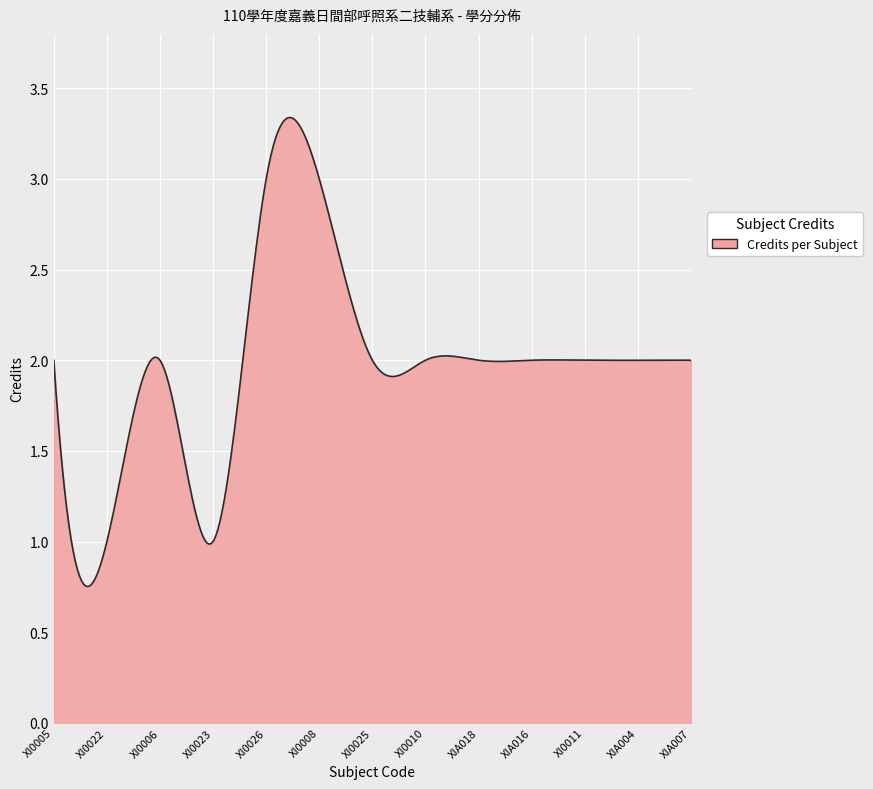

What is the difference between the maximum and minimum values?

2.6